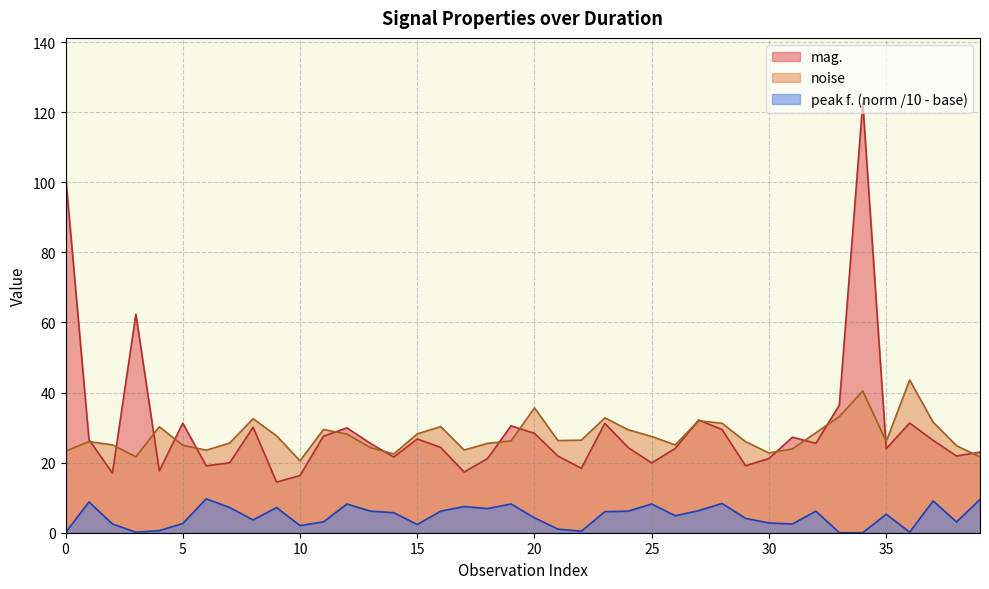

What is the label of the 18th point from the right?

22